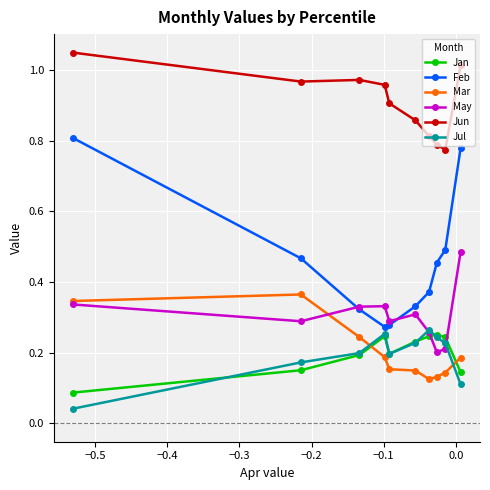

How many times do Mar and Jul cross each other?

2